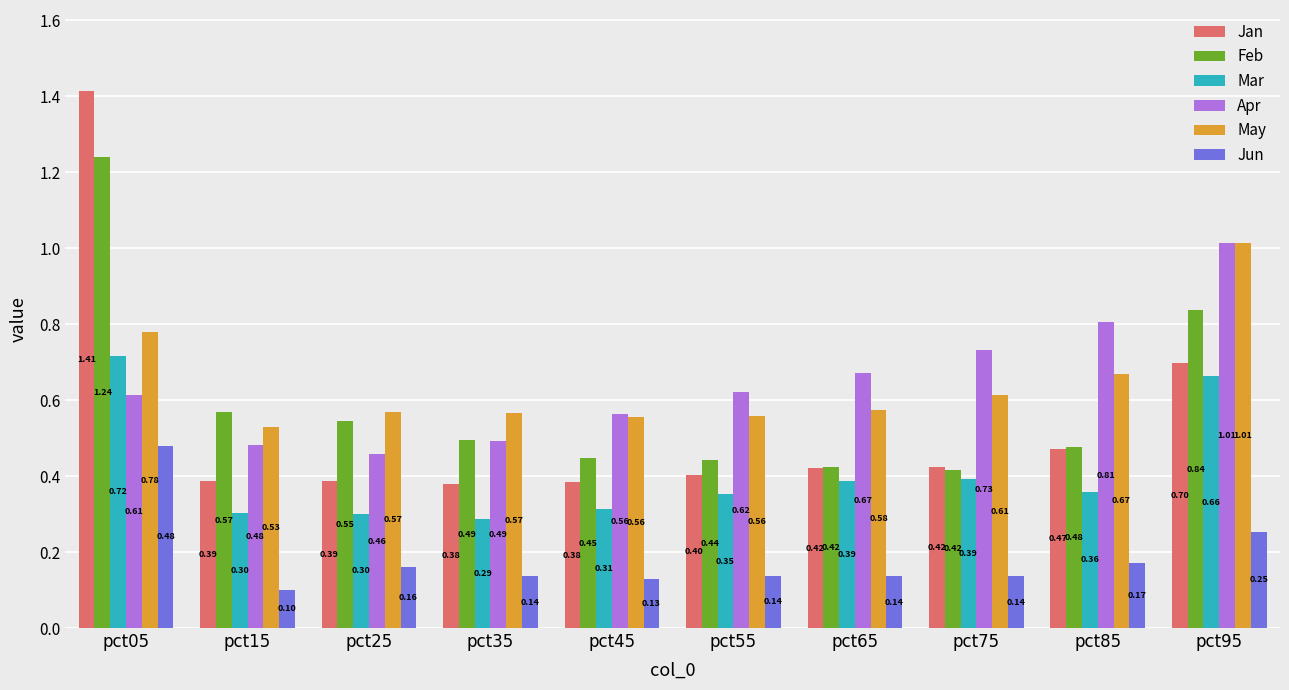

True or false: Jun has a value of 0.1 at pct45.

True